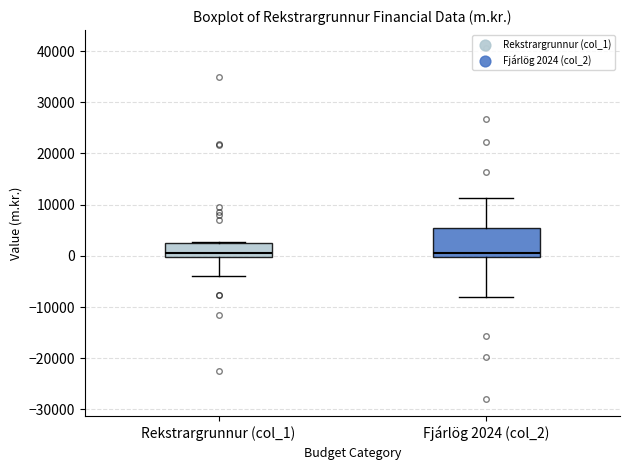

Where is the lower edge of the box for Rekstrargrunnur (col_1) on the y-axis? The values are not printed on the chart, so give them approximately, as read against the axis.

0